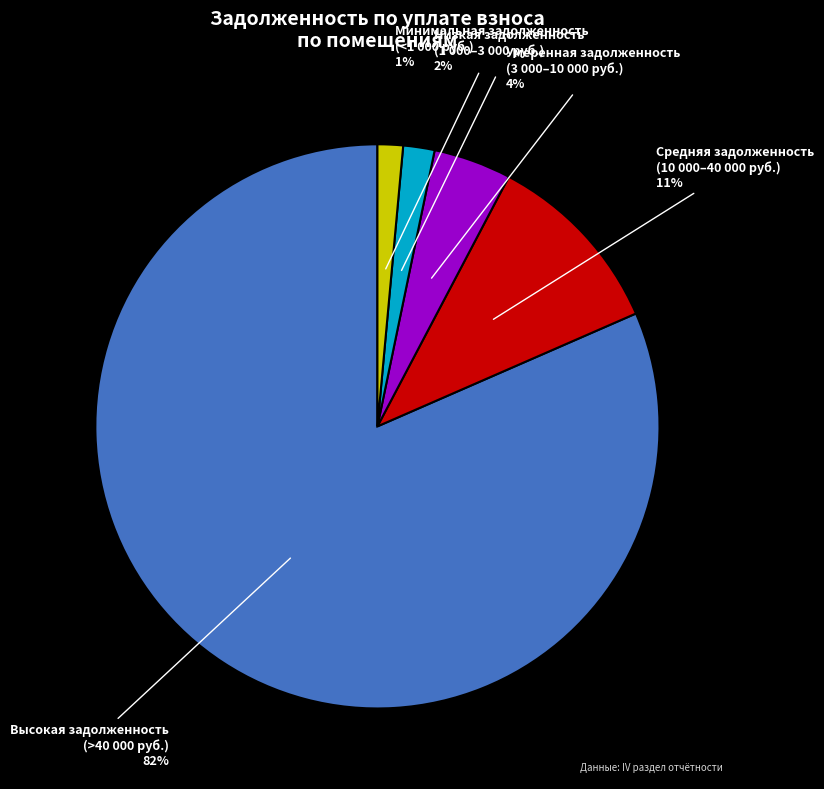

To the nearest percent, what is the average slice percentage?

20%